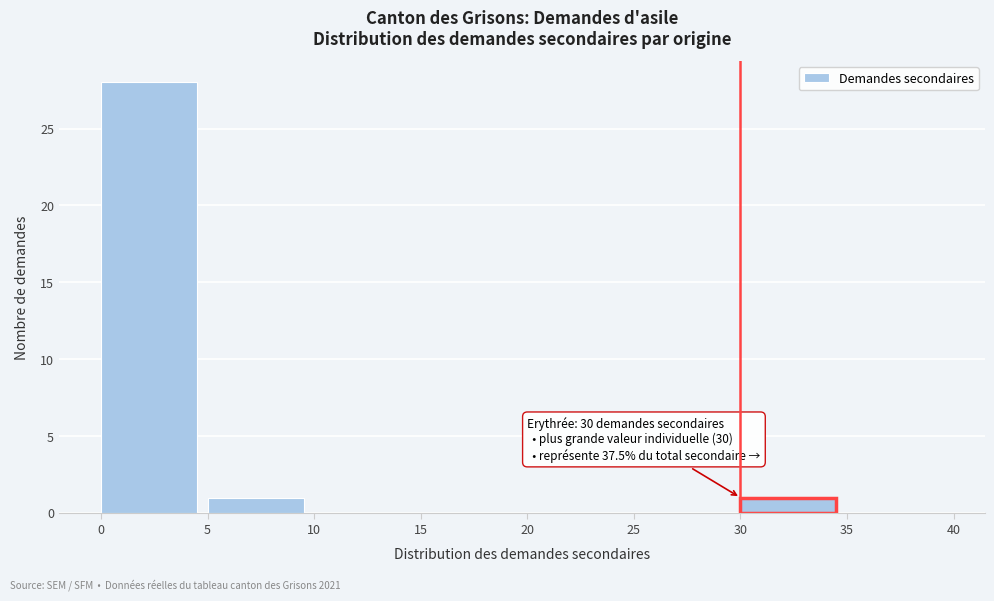

Over which range of the x-axis is the bar tallest?

0 to 5